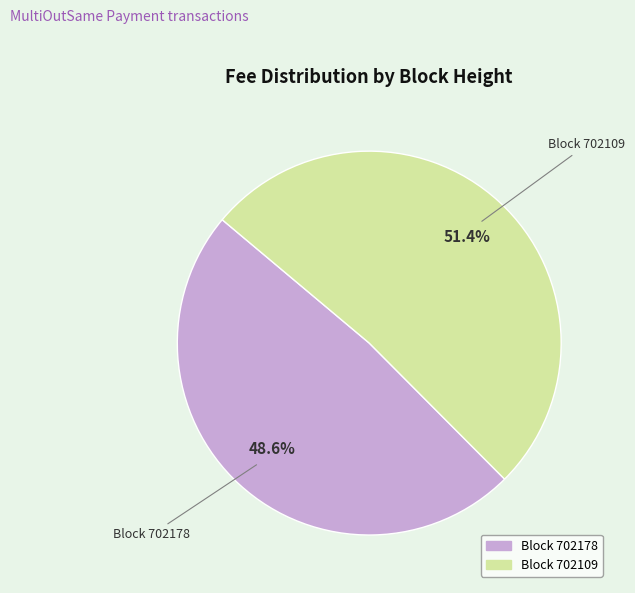

Is there any slice that represents more than half of the pie?

Yes